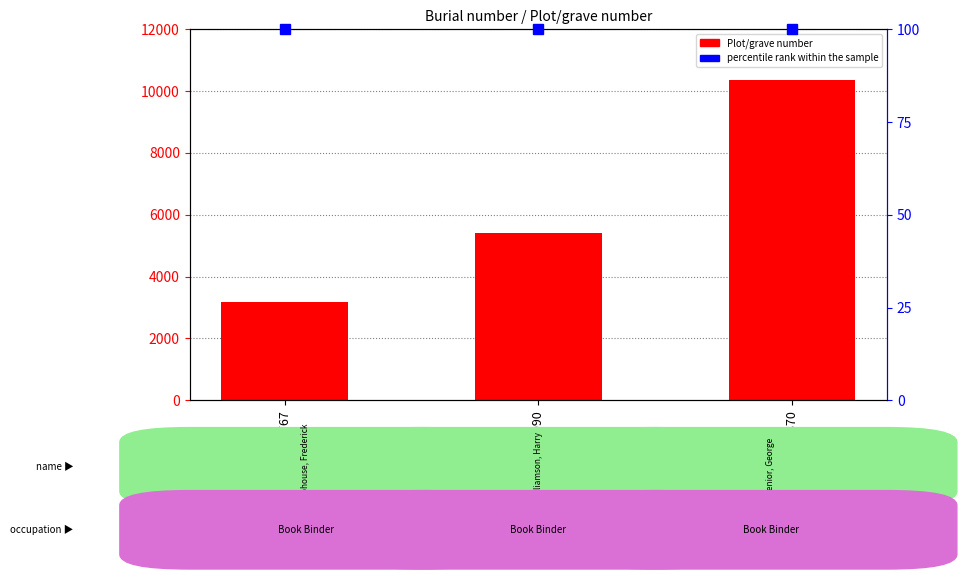

What is the value of the 2nd bar from the left?

5402